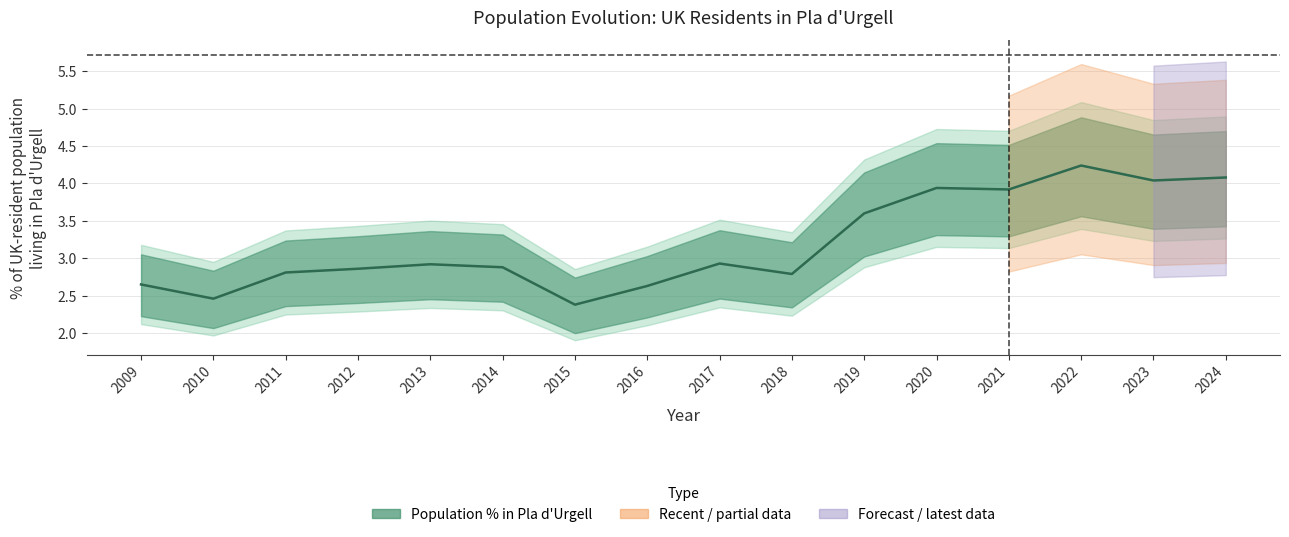

At which category does the chart reach its peak across all series?

2022